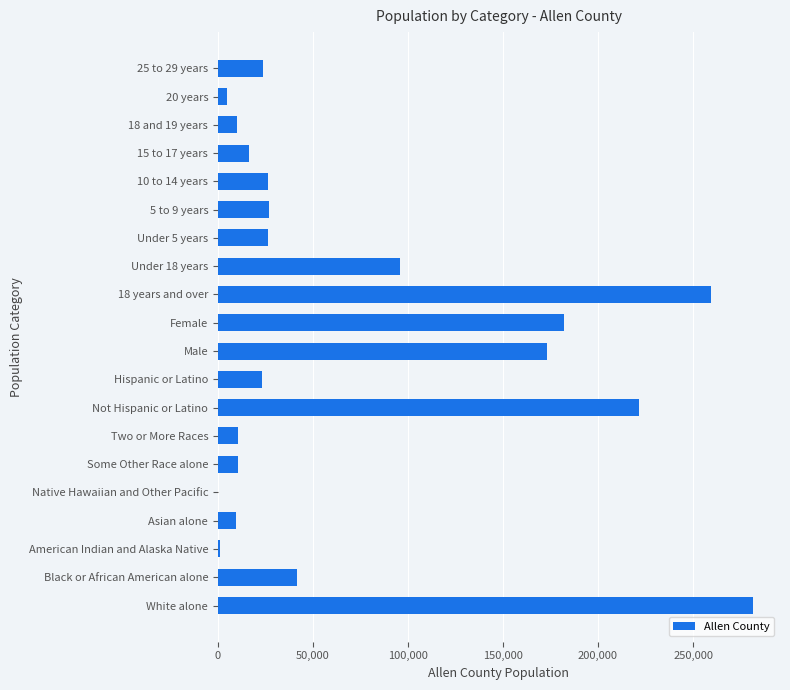

At which category does the chart reach its peak across all series?

White alone